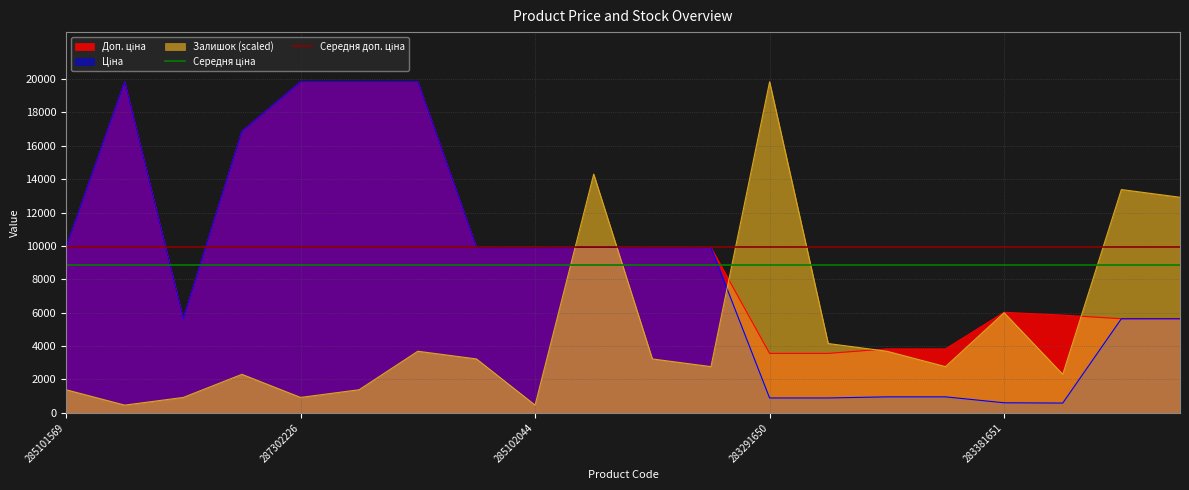

Which category has the highest value in the Залишок (scaled) series?

283291650